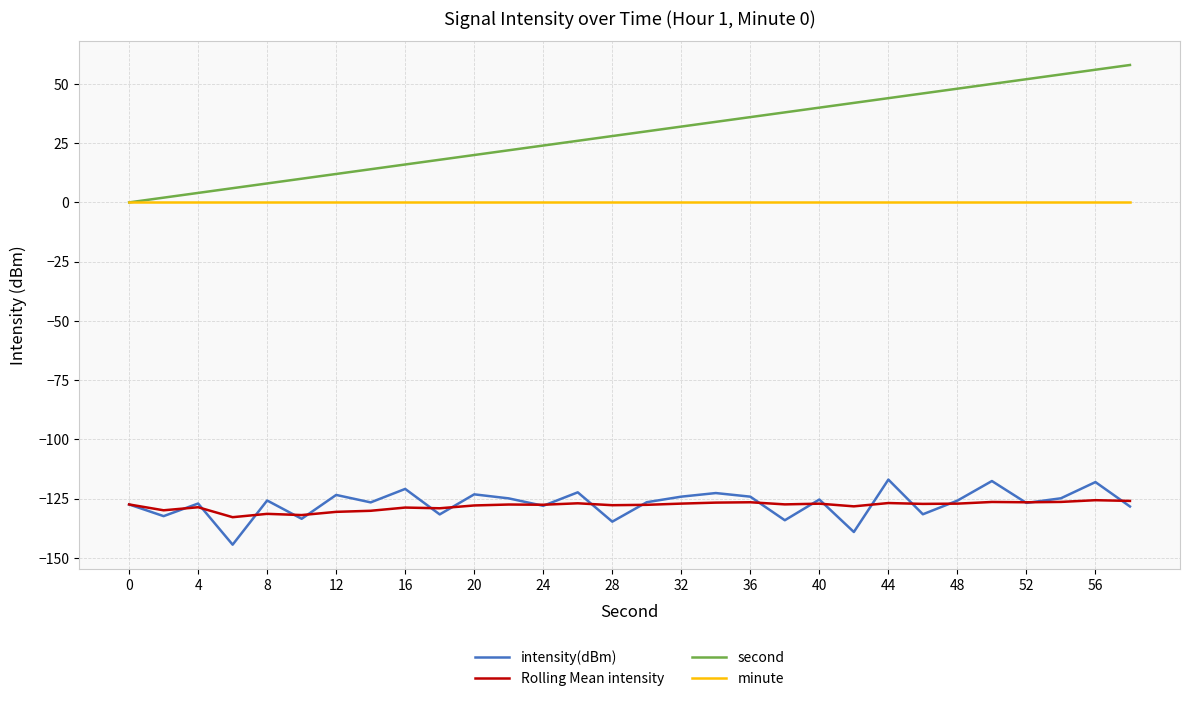

What is the maximum value shown in the chart?

58.0